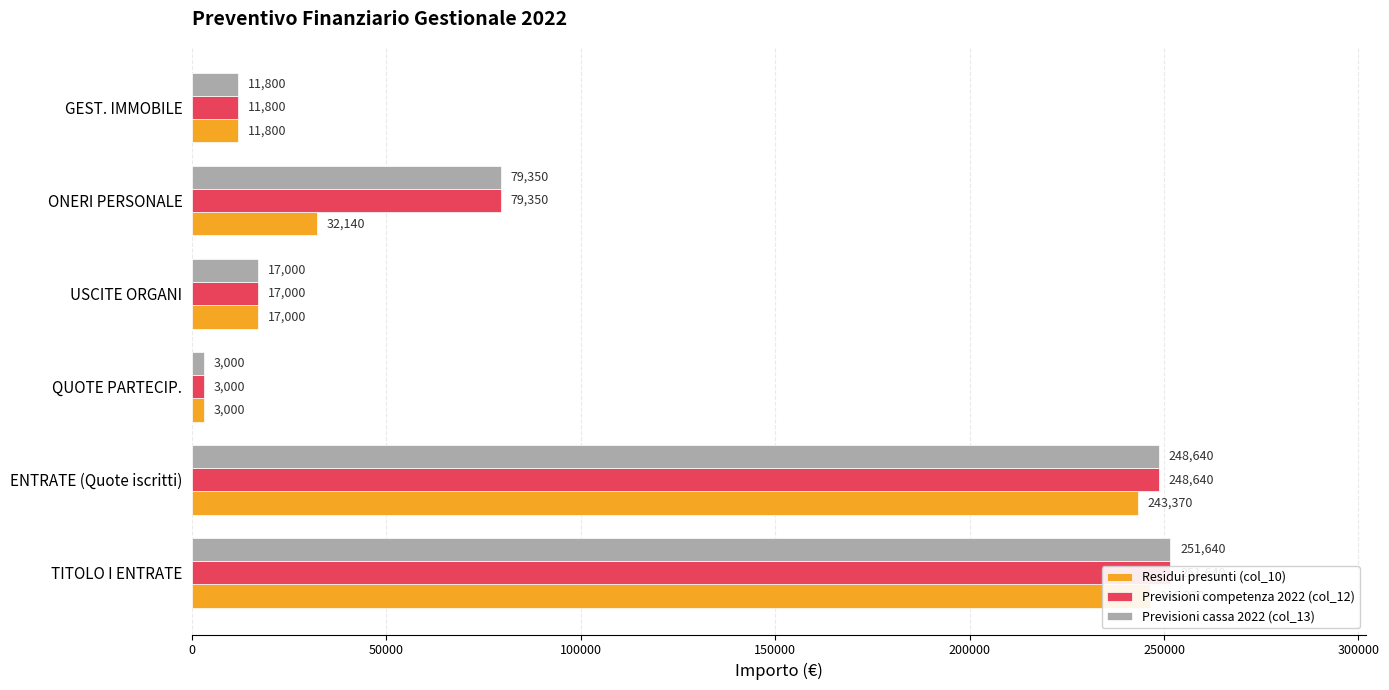

Which series has the largest range (max minus min)?

Previsioni competenza 2022 (col_12)